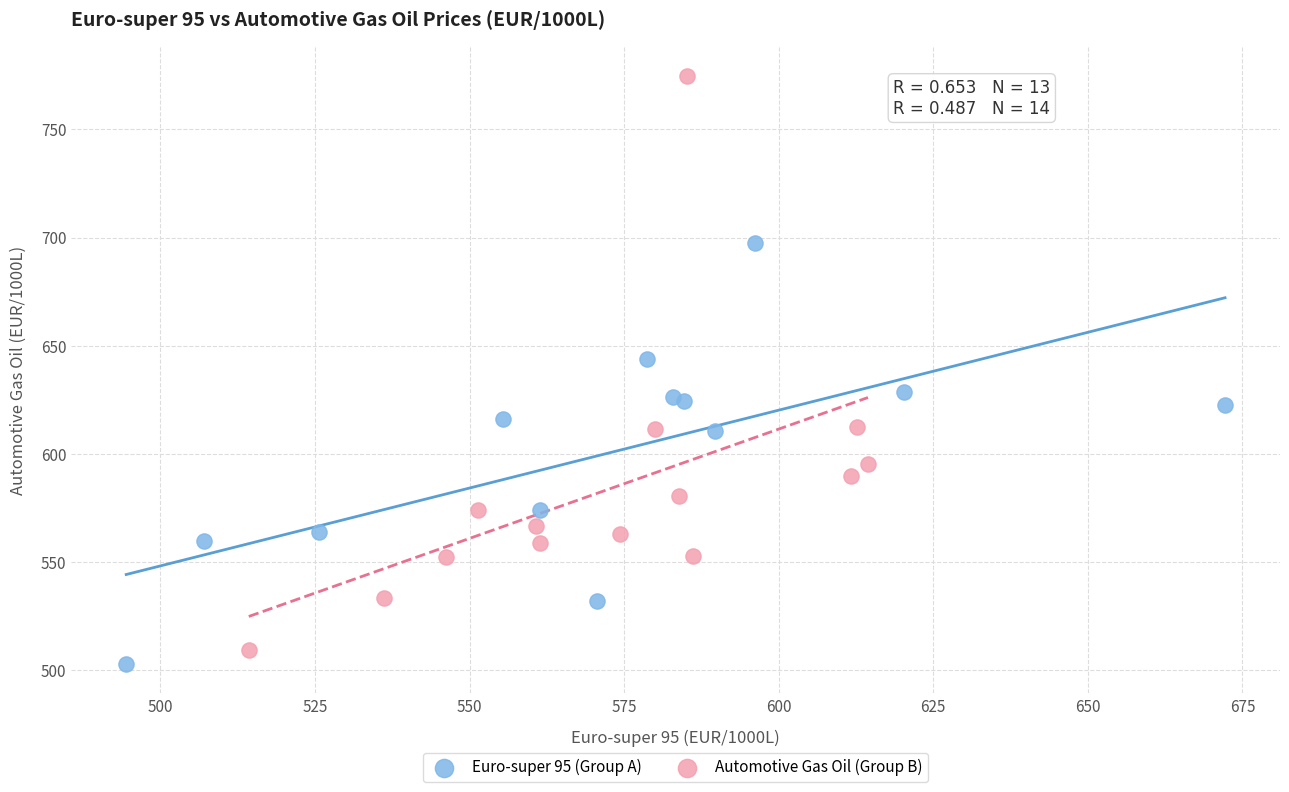

Which series has the widest spread of Y values?

Automotive Gas Oil (Group B)